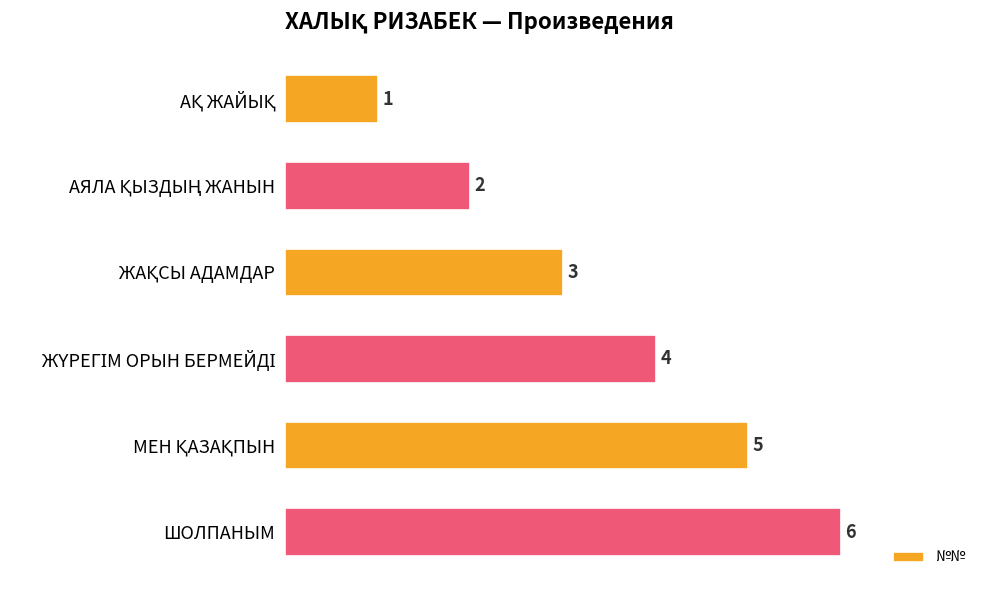

What is the maximum value shown in the chart?

6